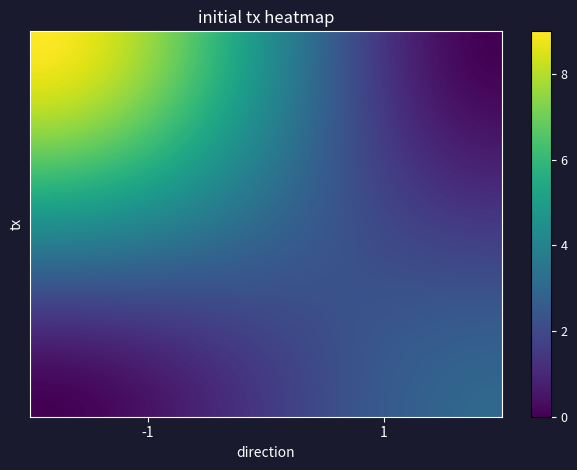

What is the maximum value shown in the chart?

9.0